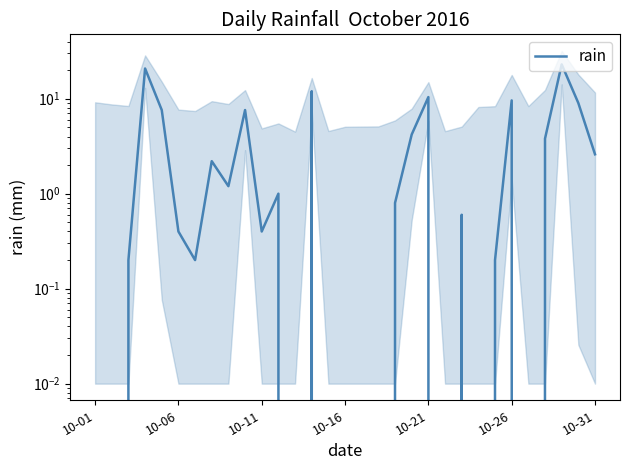

Reading left to right, transcribe all the data shown in this chart.

0.0	0.0	0.2	20.8	7.6	0.4	0.2	2.2	1.2	7.6	0.4	1.0	0.0	12.0	0.0	0.0	0.0	0.0	0.8	4.2	10.4	0.0	0.6	0.0	0.2	9.6	0.0	3.8	23.0	9.0	2.6